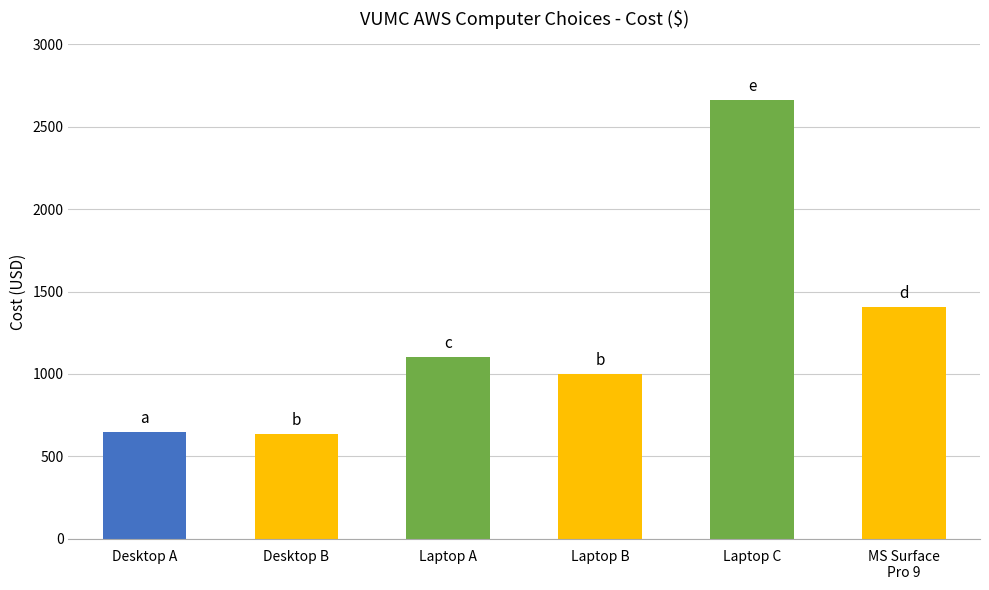

What is the difference between the values at Laptop A and Laptop B?

105